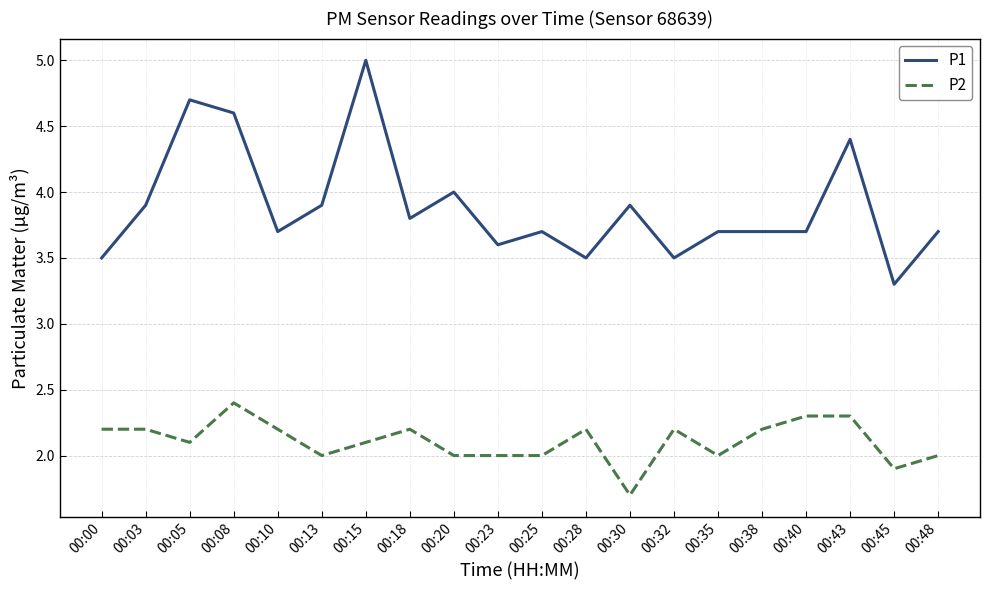

At which label does P1 reach its peak?

00:15